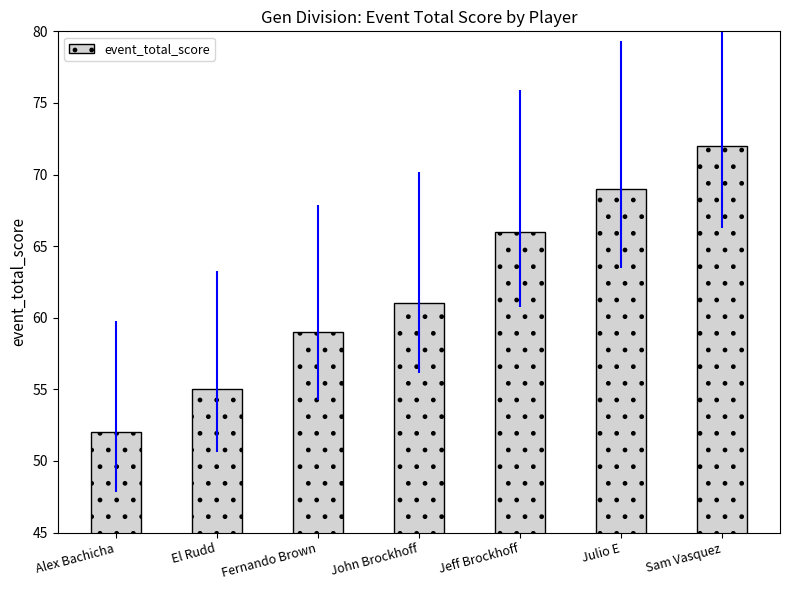

What is the approximate value at Fernando Brown, to the nearest 5?

60